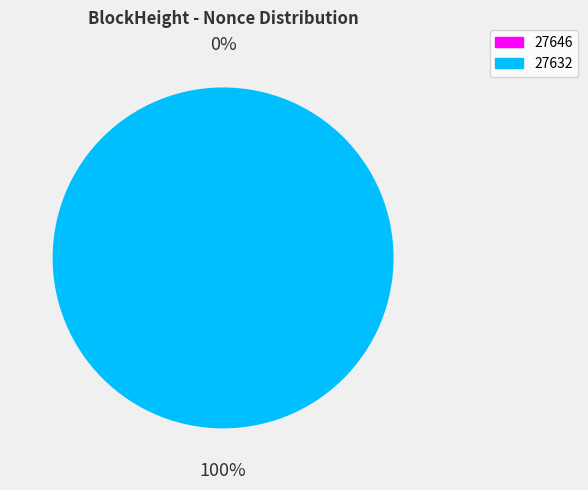

Which slice is the smallest?

27646